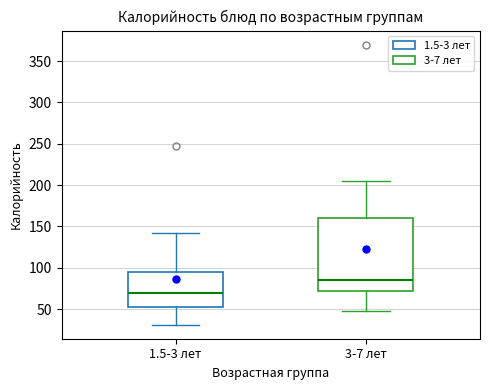

Reading left to right, read every box against the y-axis: the position of its median line, the range the box covers, and the ends of its whiskers. The values are not printed on the chart, so give them approximately, as read against the axis.

1.5-3 лет: median 70, box 50 to 95, whiskers 30 to 140
3-7 лет: median 85, box 70 to 160, whiskers 45 to 205